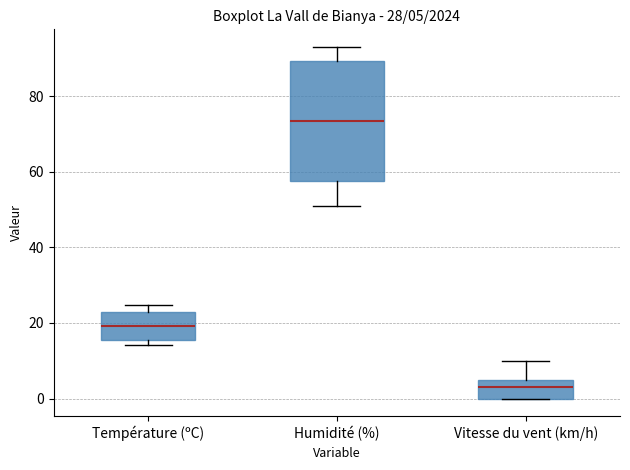

Which box has the highest median line?

Humidité (%)